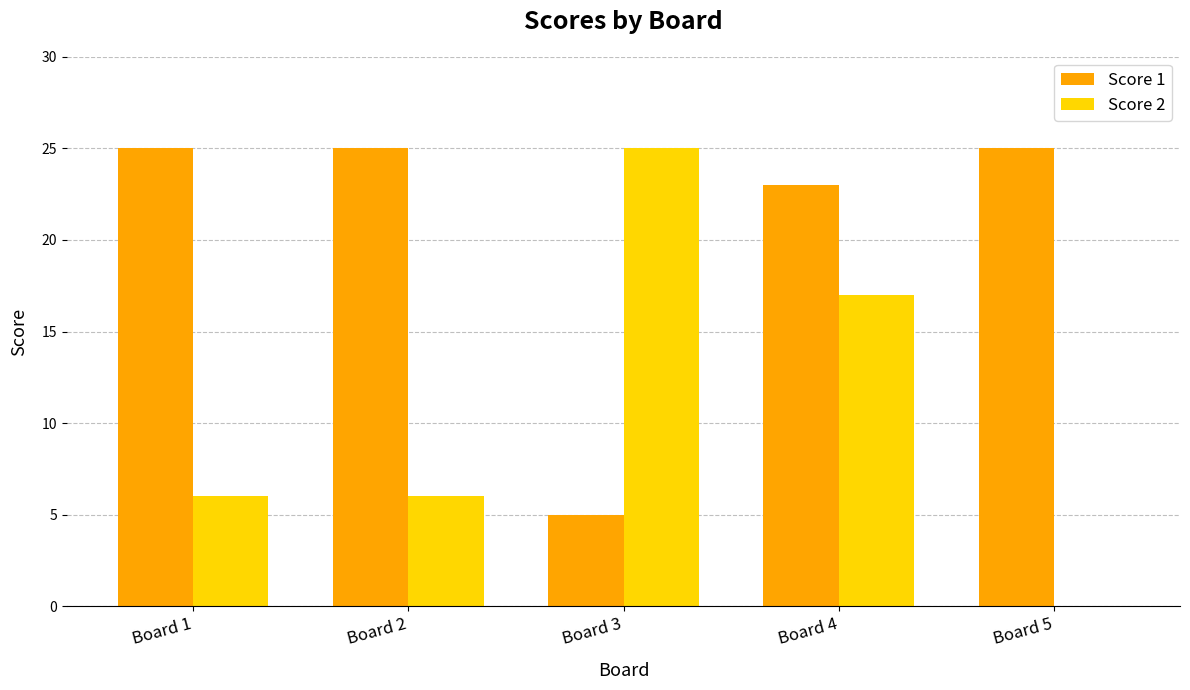

The value of Score 2 at Board 3 is 11. True or false?

False